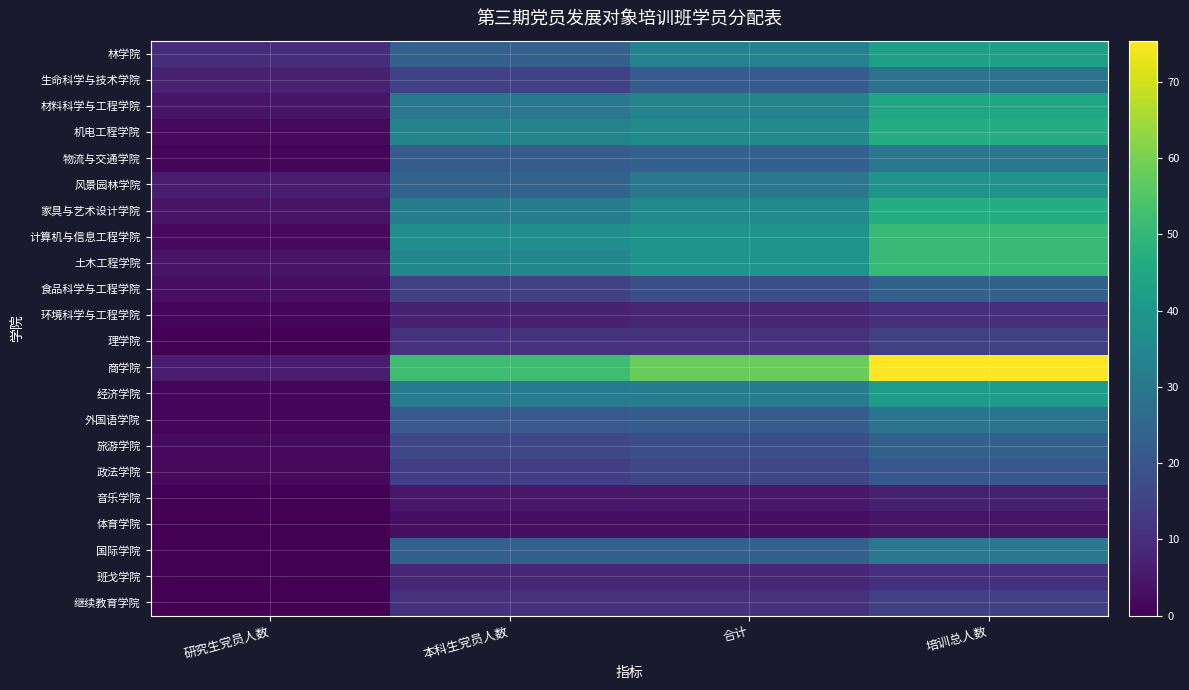

How many data points does each series have?

4